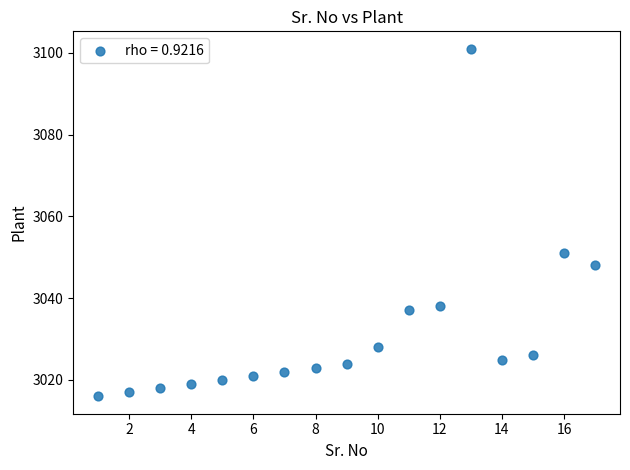

What is the range of X values (max minus min)?

16